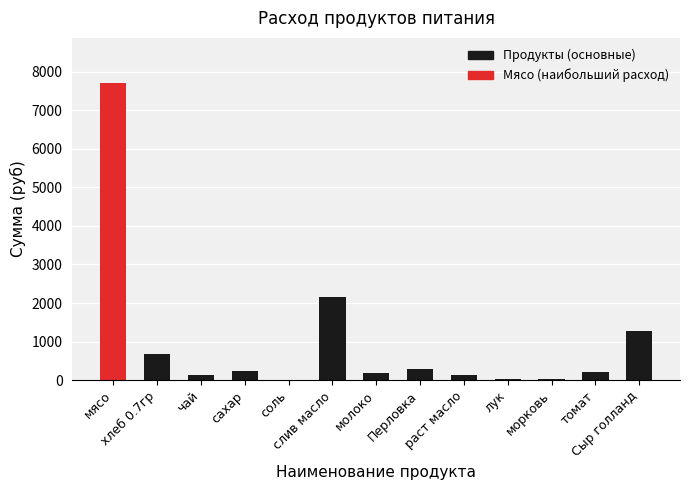

What is the greatest value displayed?

7717.5